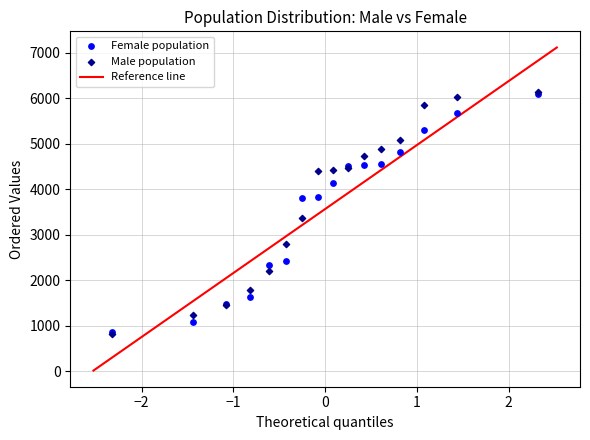

In the Female population series, what Y value is closest to 3481?

3816